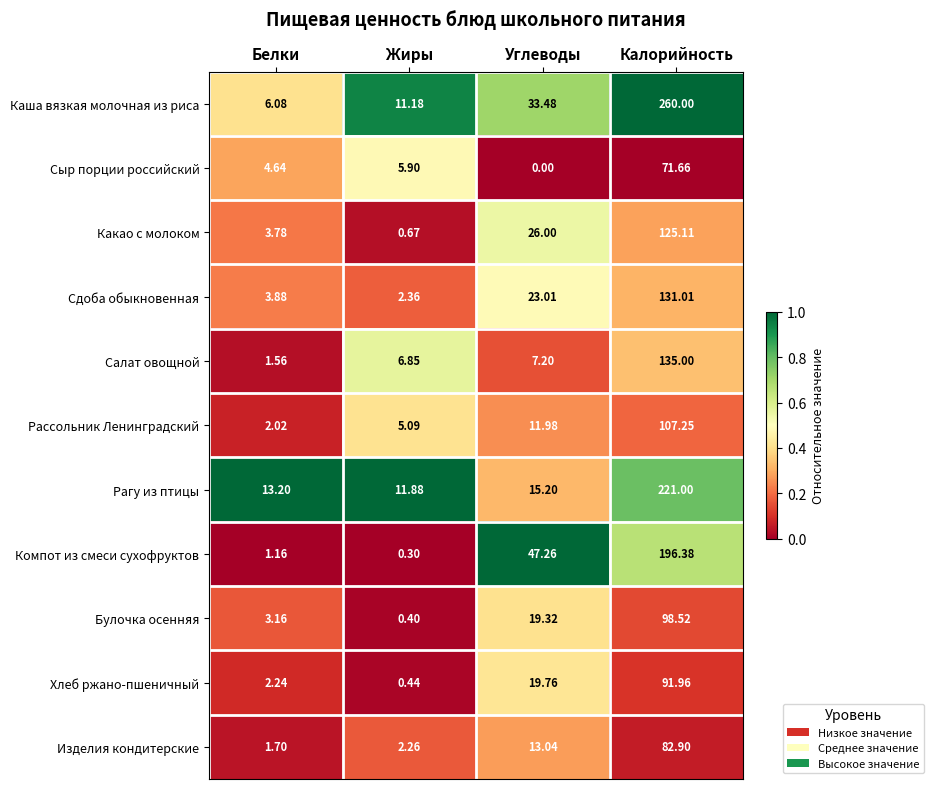

What is the total value across all series at Жиры?

47.3